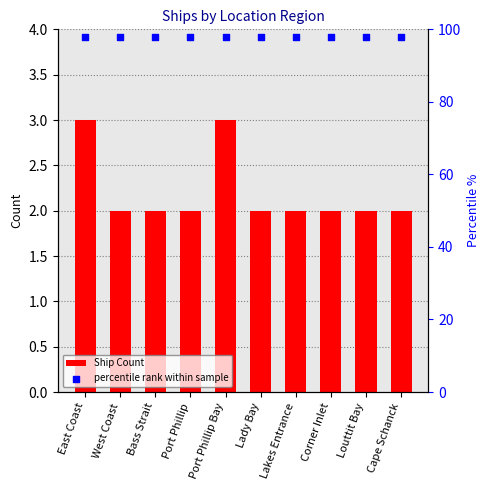

Is the value of percentile rank within sample at Corner Inlet greater than the value of Ship Count at Louttit Bay?

Yes